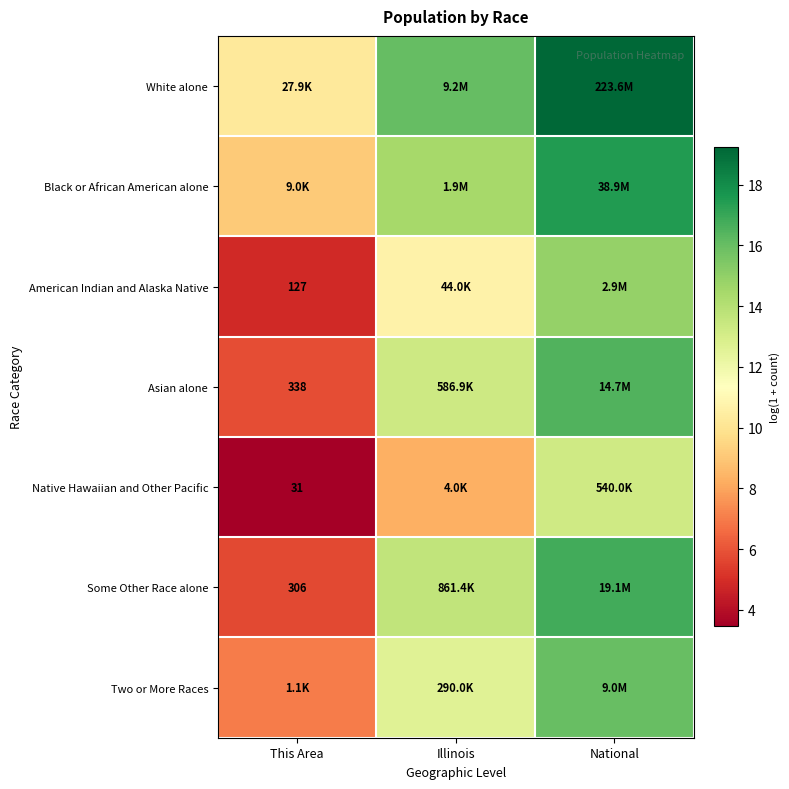

What is the total value across all series at National?

114.1